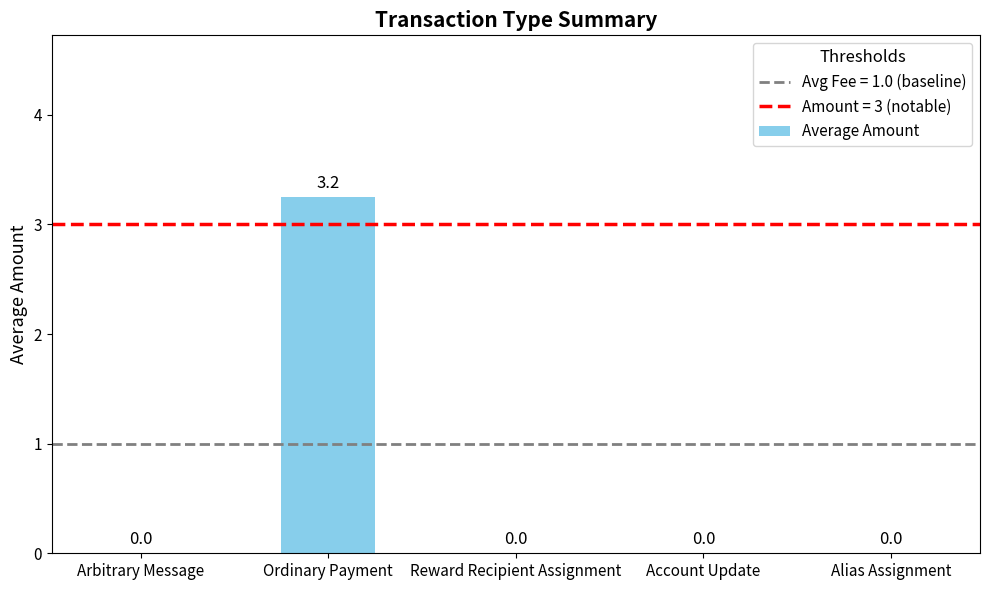

Count the number of data series in this chart.

1